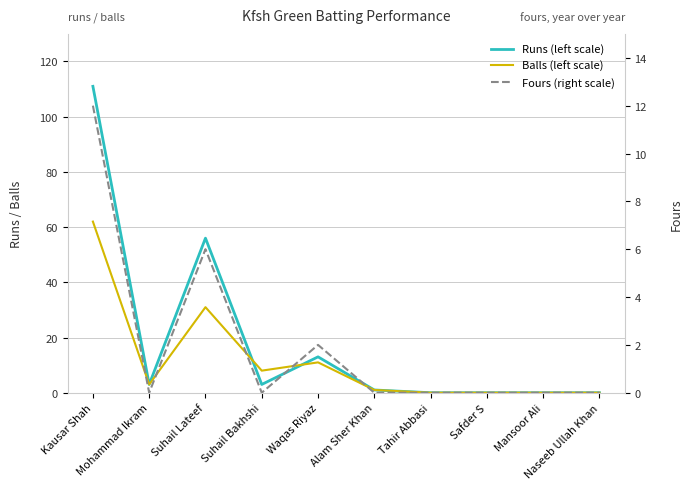

How many data points in Runs (left scale) are above 3?

3